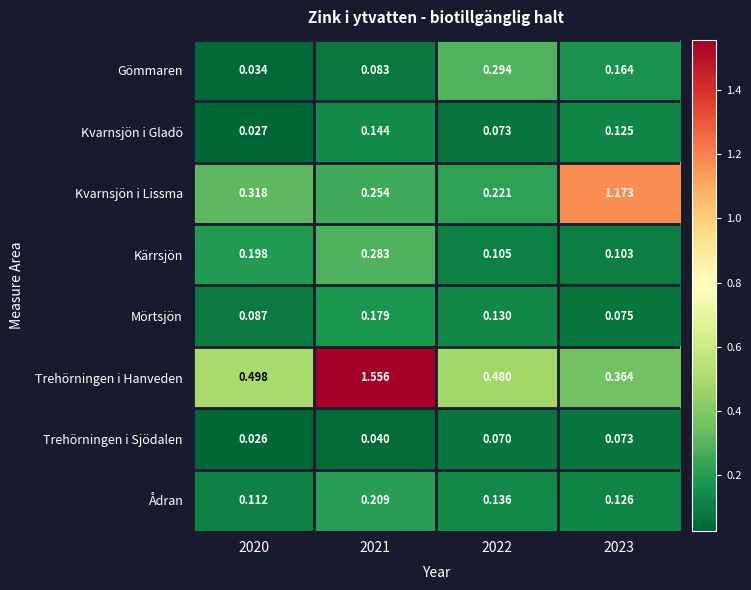

Which series has the largest total across all categories?

Trehörningen i Hanveden